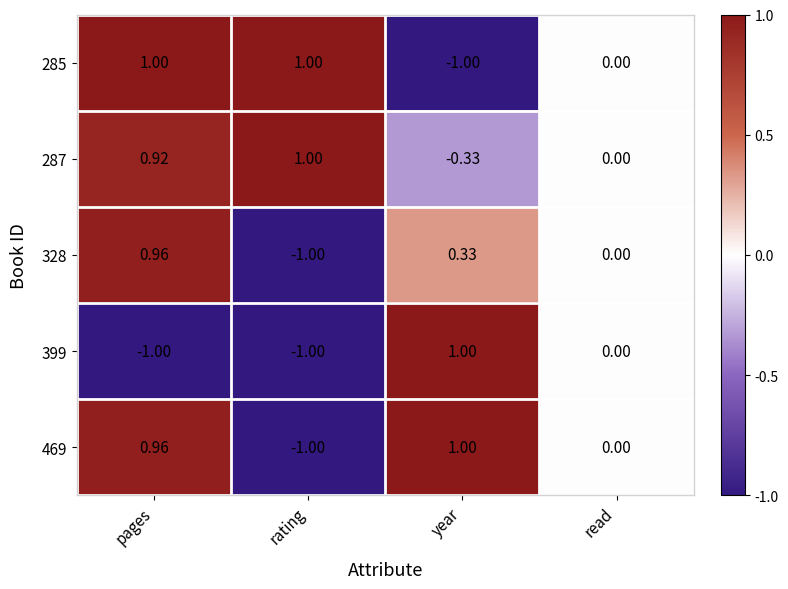

How many distinct data groups are displayed?

5